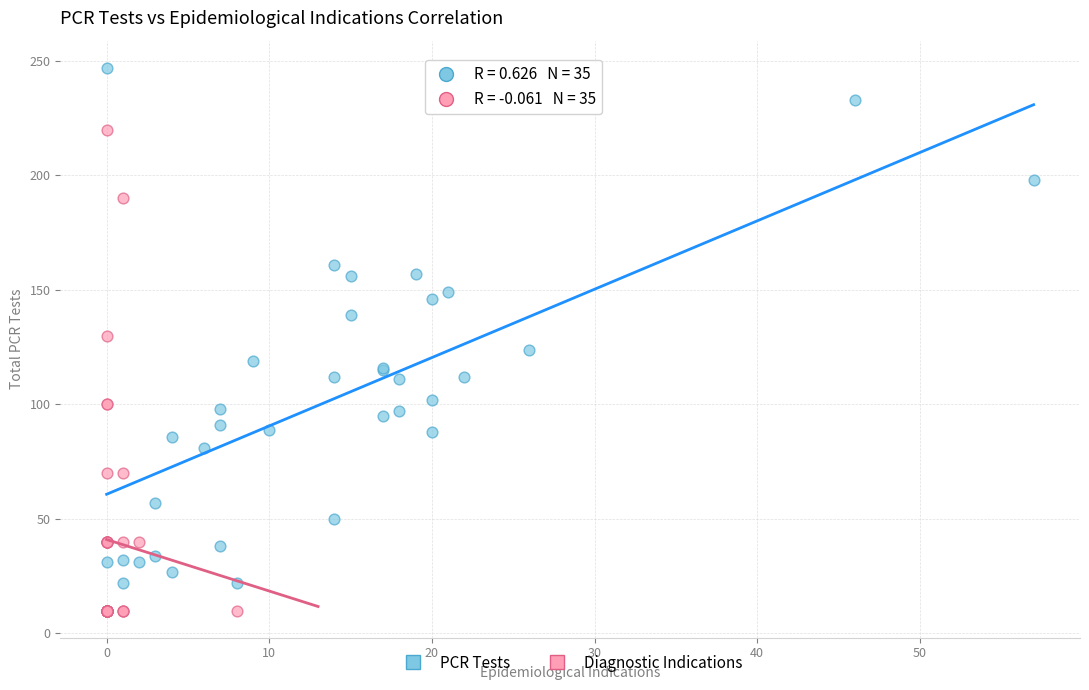

Which series reaches the minimum Y coordinate?

Diagnostic Indications